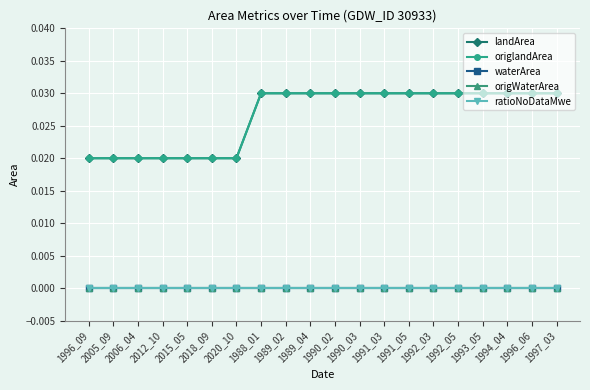

At how many categories does at least one series exceed 0?

20